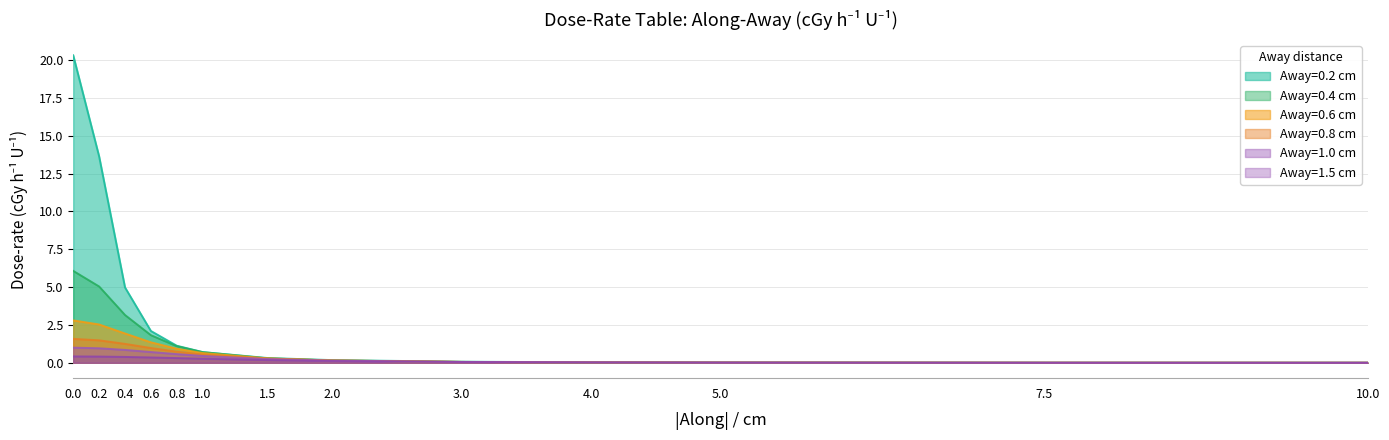

Reading left to right, transcribe all the data shown in this chart.

Away=0.2 cm: 20.3	13.6	5.0	2.1	1.1	0.7	0.3	0.2	0.1	0.0	0.0	0.0	0.0
Away=0.4 cm: 6.1	5.0	3.2	1.8	1.1	0.7	0.3	0.2	0.1	0.0	0.0	0.0	0.0
Away=0.6 cm: 2.8	2.5	1.9	1.4	0.9	0.6	0.3	0.2	0.1	0.0	0.0	0.0	0.0
Away=0.8 cm: 1.6	1.5	1.2	1.0	0.7	0.5	0.3	0.1	0.1	0.0	0.0	0.0	0.0
Away=1.0 cm: 1.0	1.0	0.9	0.7	0.6	0.5	0.2	0.1	0.1	0.0	0.0	0.0	0.0
Away=1.5 cm: 0.4	0.4	0.4	0.4	0.3	0.3	0.2	0.1	0.0	0.0	0.0	0.0	0.0